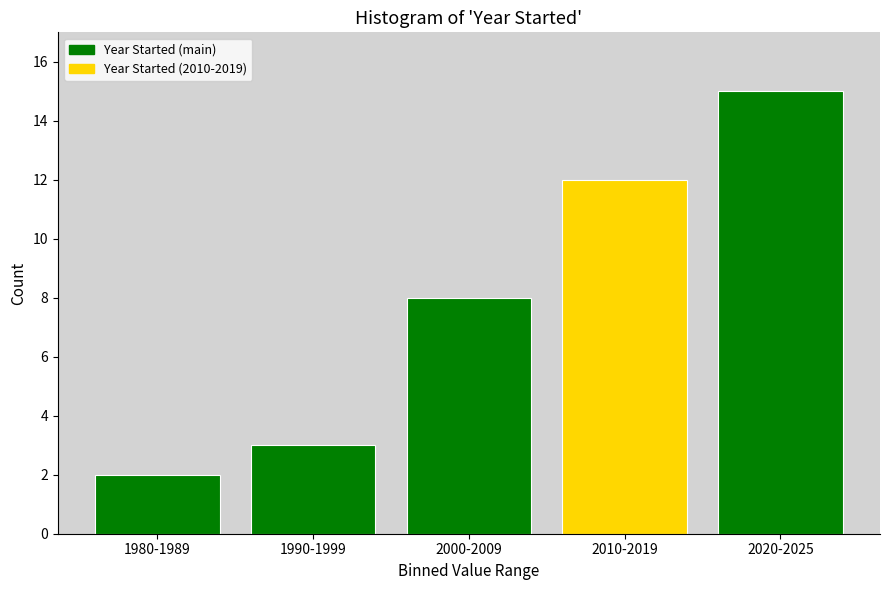

Reading left to right, list all the values displayed in this chart.

1980-1989=2	1990-1999=3	2000-2009=8	2010-2019=12	2020-2025=15